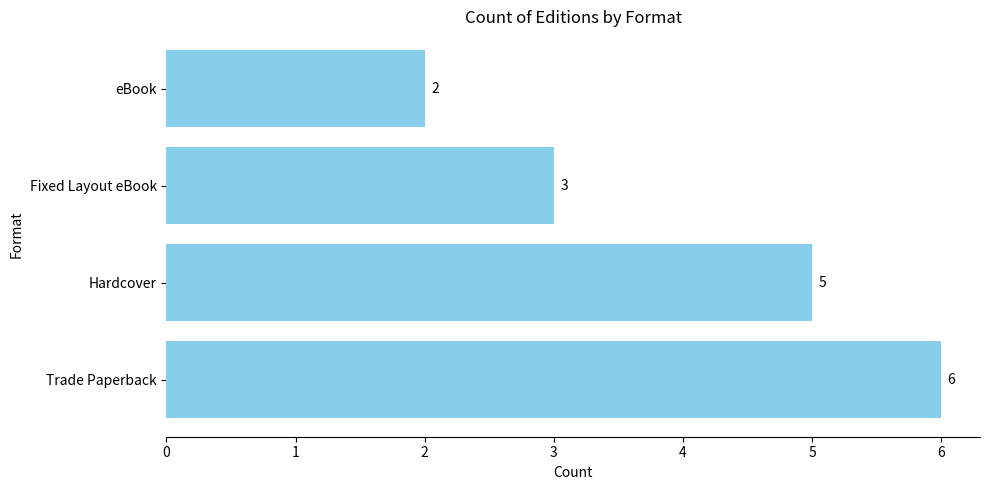

What is the smallest value displayed?

2